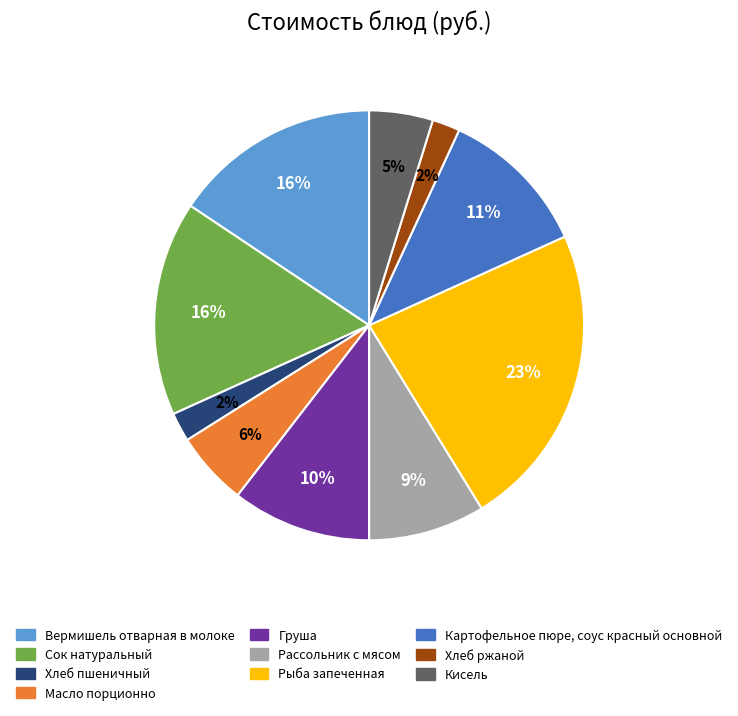

To the nearest percent, what is the average slice percentage?

10%